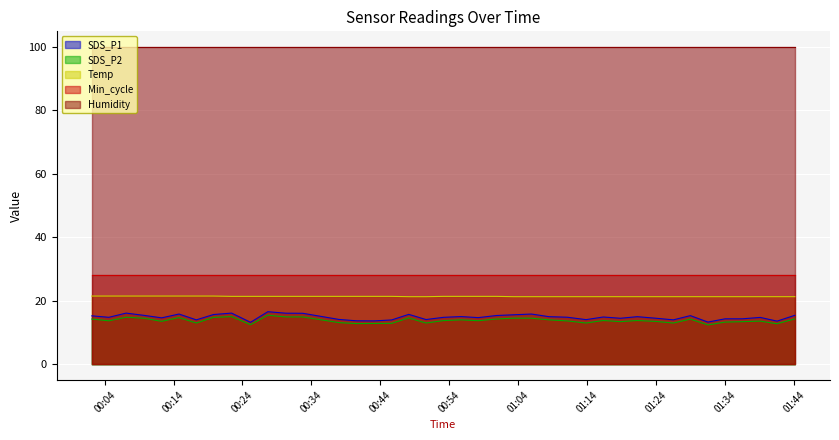

The SDS_P2 series shows 13.0 at 2023/10/09 00:50:38. True or false?

True